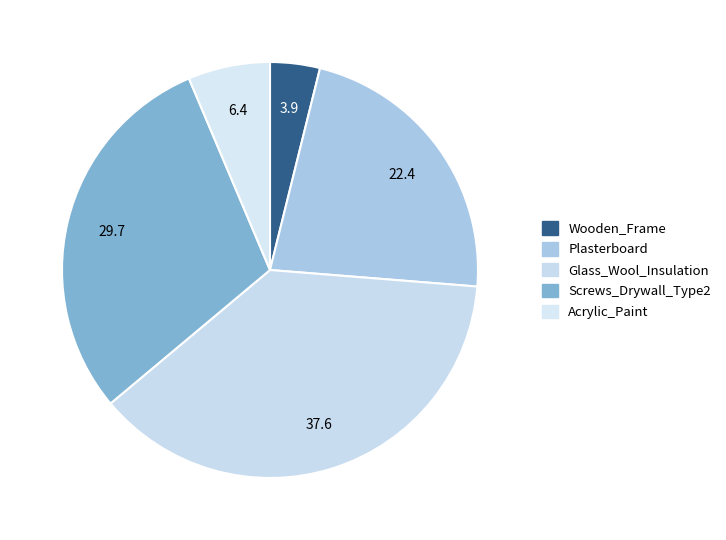

True or false: Wooden_Frame accounts for 4% of the total.

True